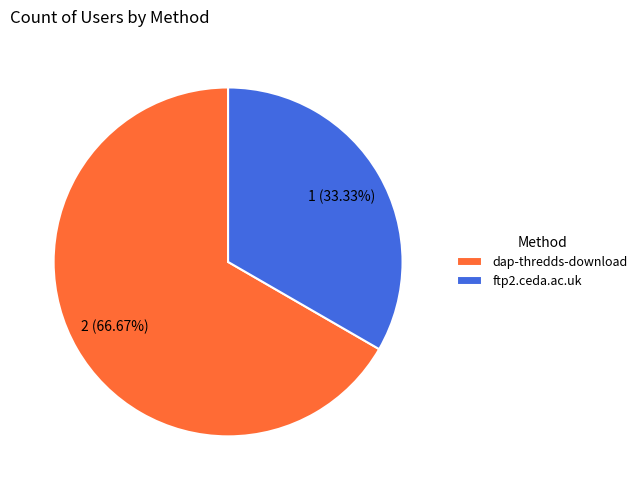

Rank the categories by value from lowest to highest.

ftp2.ceda.ac.uk, dap-thredds-download